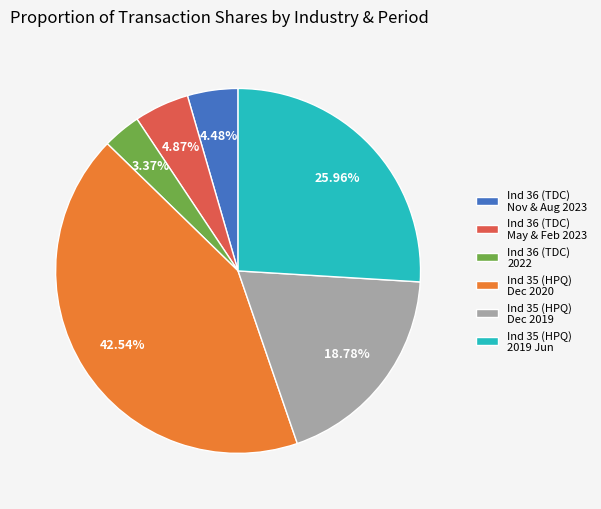

Approximately how many times larger is the value at Ind 35 (HPQ) Dec 2019 compared to Ind 35 (HPQ) 2019 Jun?

0.7